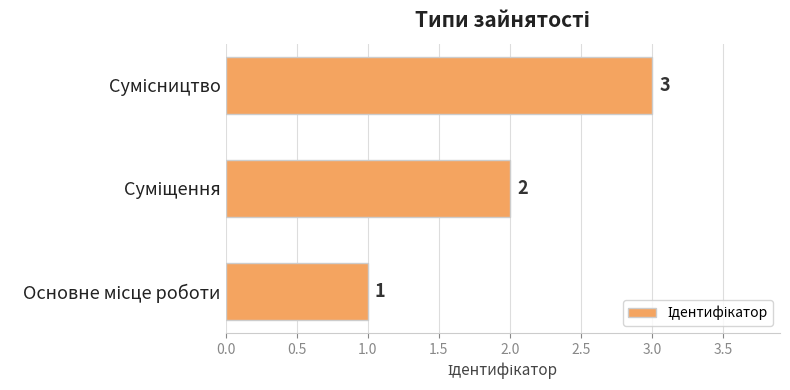

What is the sum of all values?

6